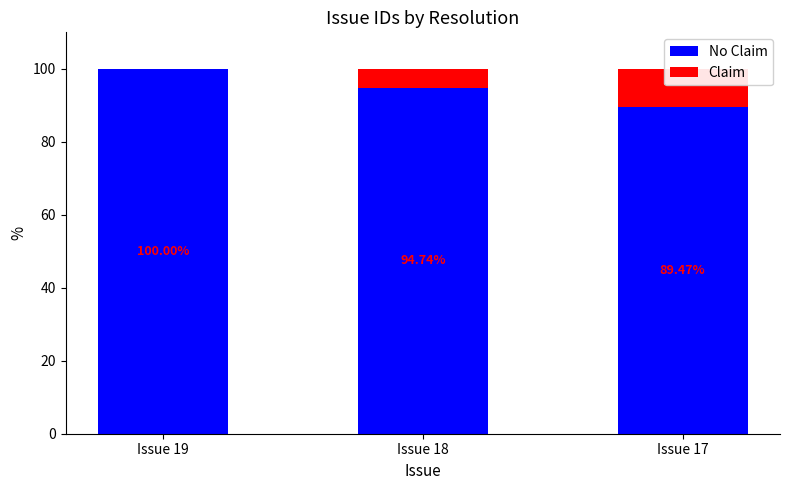

Rank the series at Issue 17 from lowest to highest value.

Claim, No Claim